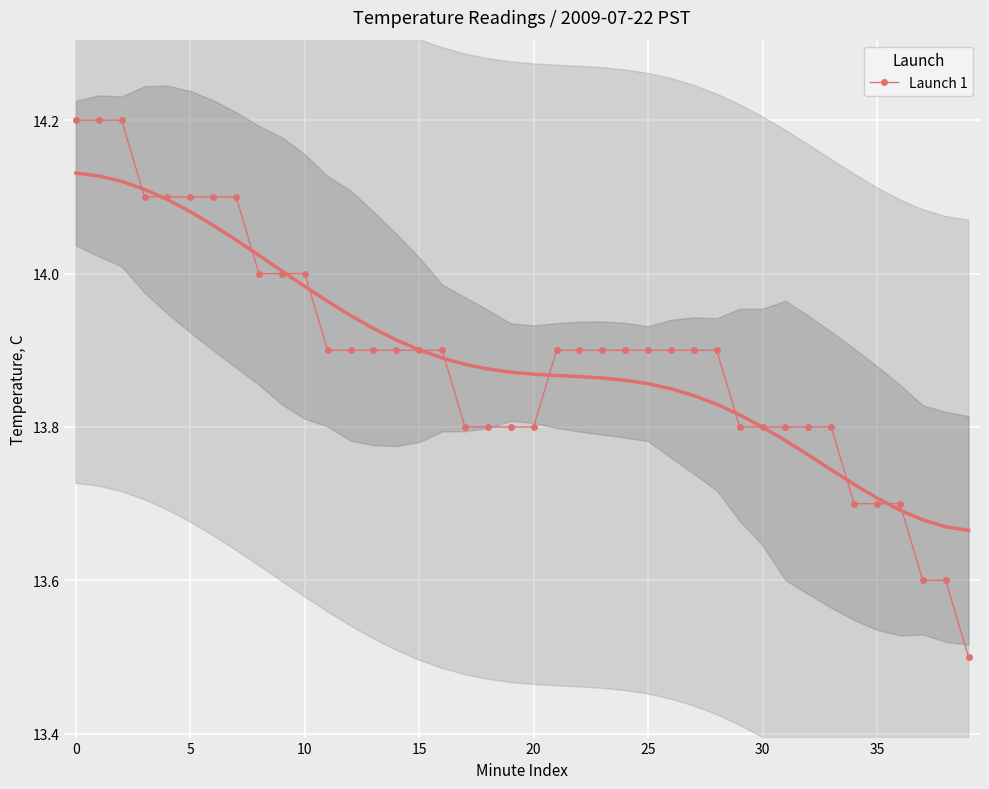

The value of Launch 1 at 35 is 18.5. True or false?

False